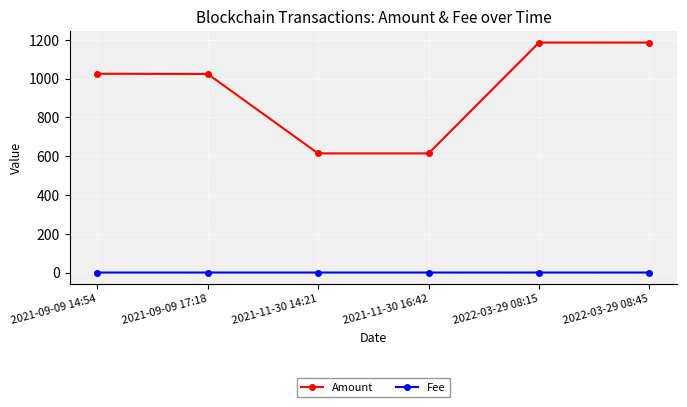

Does the chart have visible grid lines?

Yes